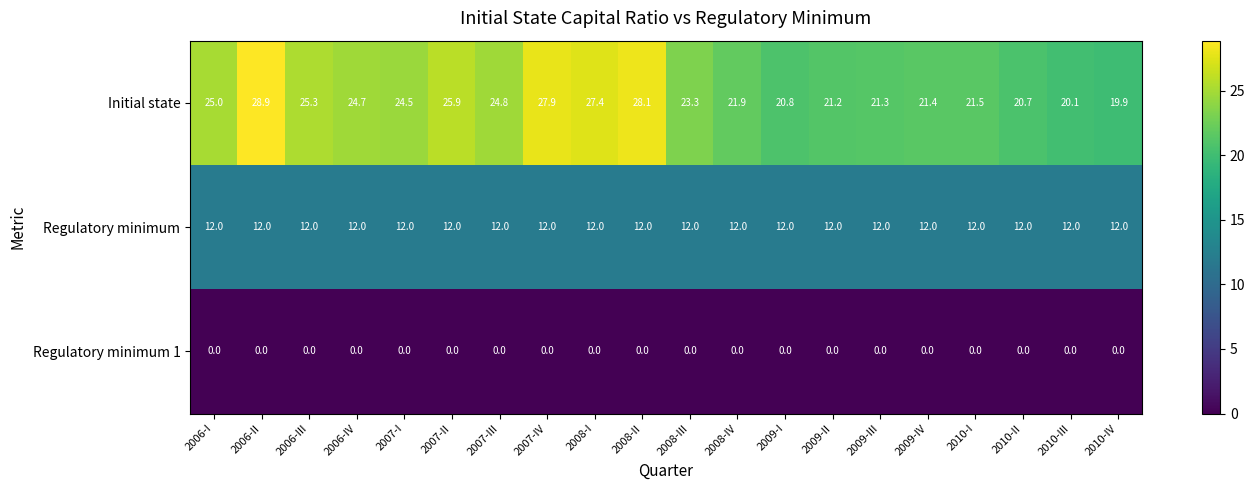

Rank the series at 2009-IV from lowest to highest value.

Regulatory minimum 1, Regulatory minimum, Initial state